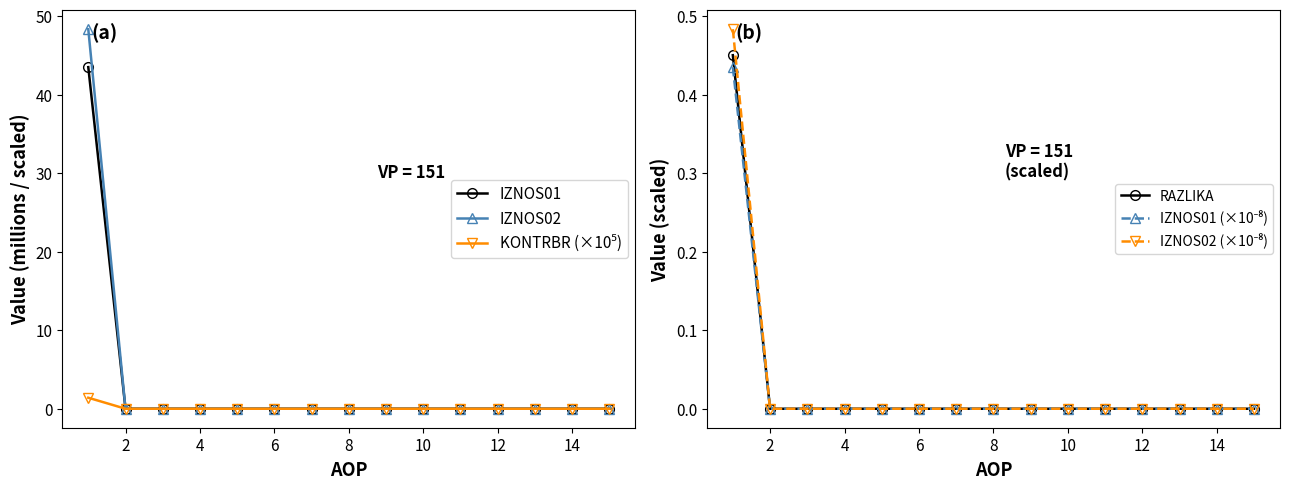

List the series in order of their peak value, highest first.

IZNOS02, IZNOS01, KONTRBR (×10⁵), IZNOS02 (×10⁻⁸), RAZLIKA, IZNOS01 (×10⁻⁸)